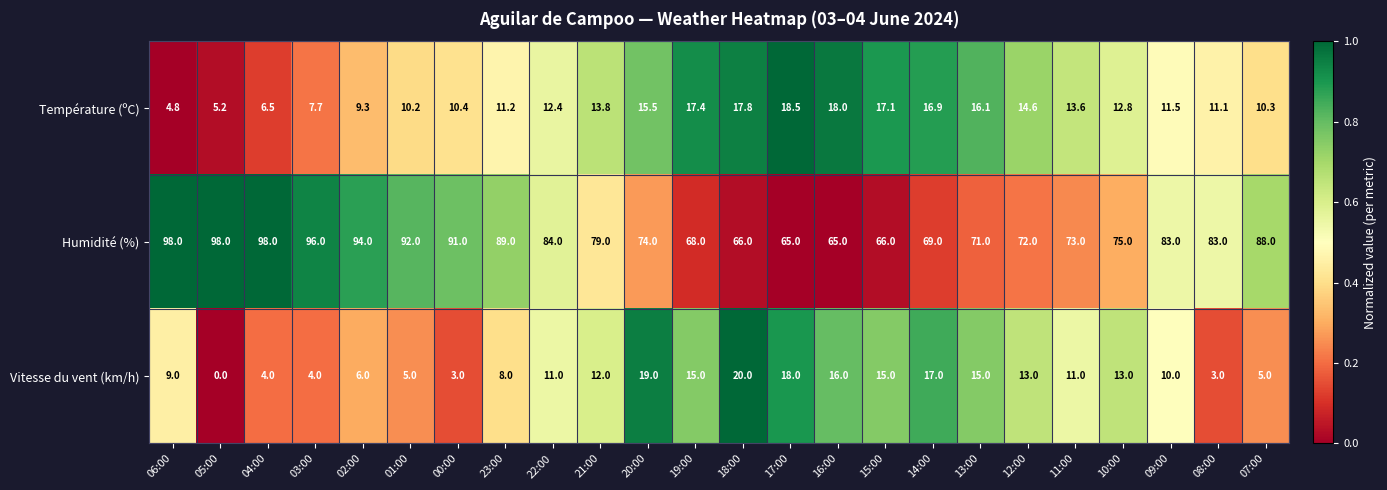

What is the total value across all series at 16:00?

99.0